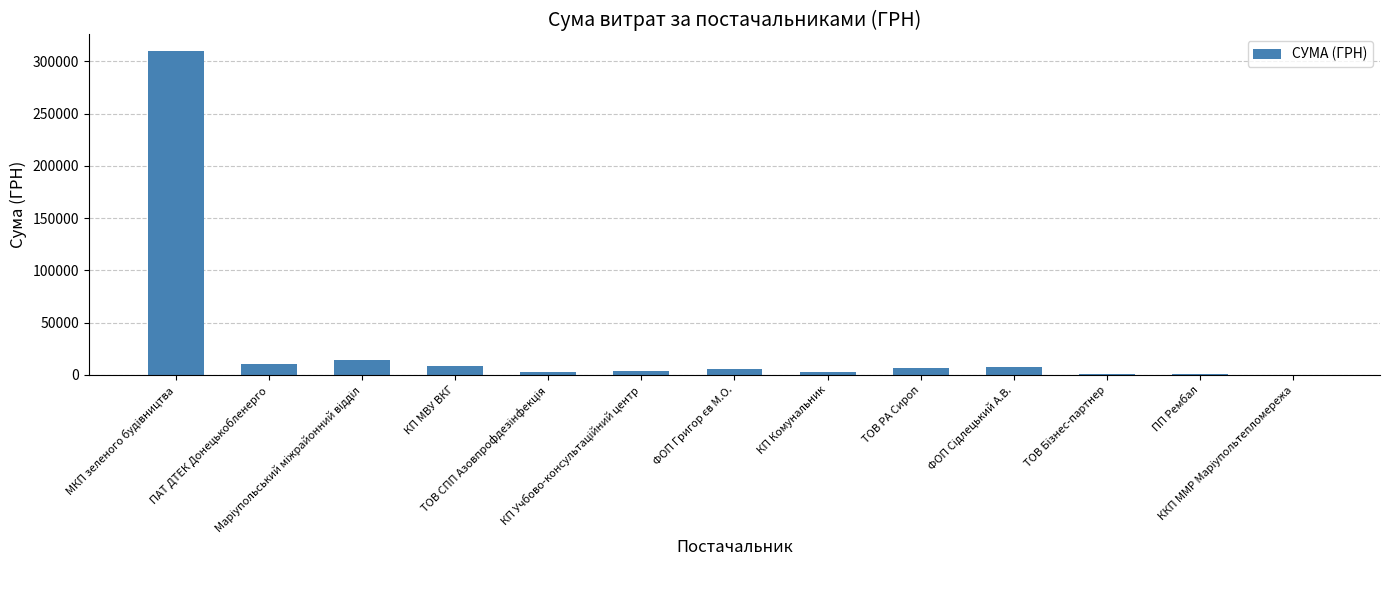

What is the sum of all values?

374506.6